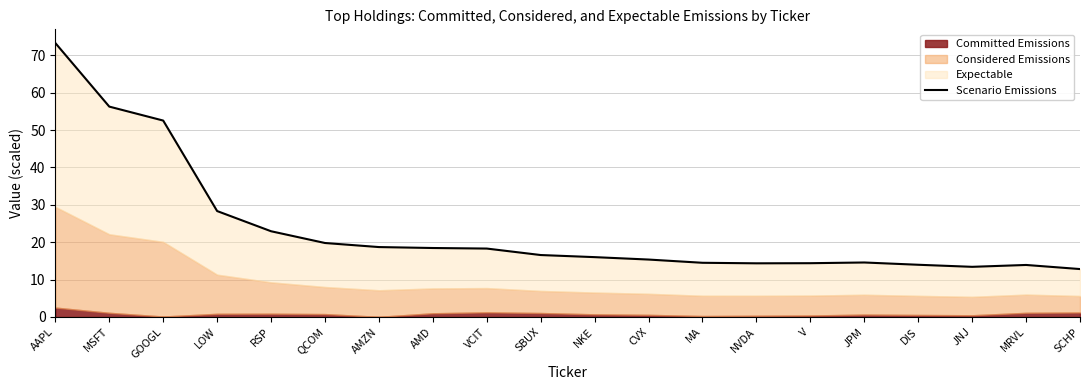

What is the sum of the values at MA and MSFT?

70.8